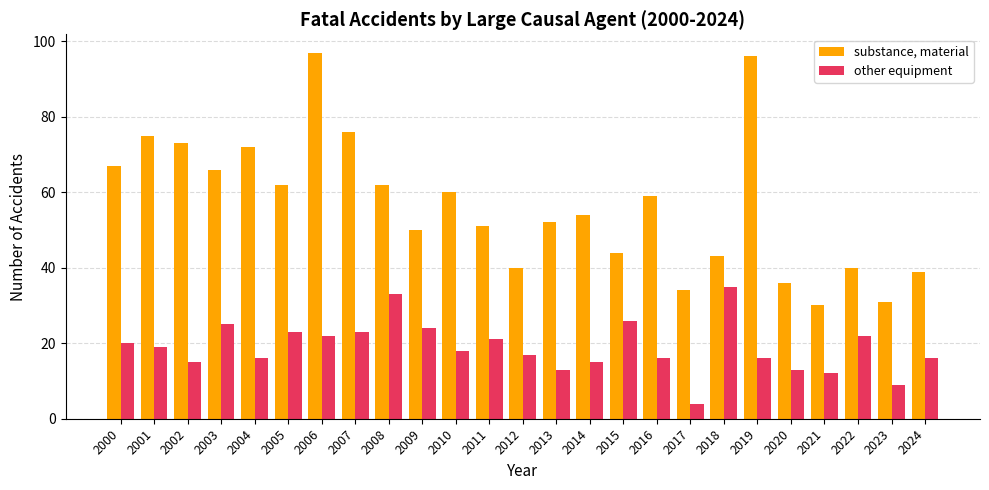

How many values in the substance, material series are below 54?

12